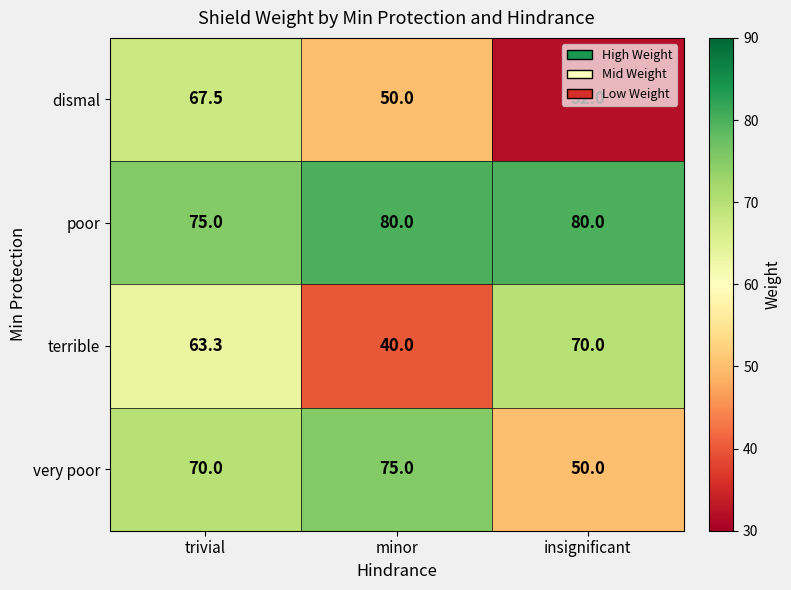

At insignificant, list the series in order from largest to smallest.

poor, terrible, very poor, dismal